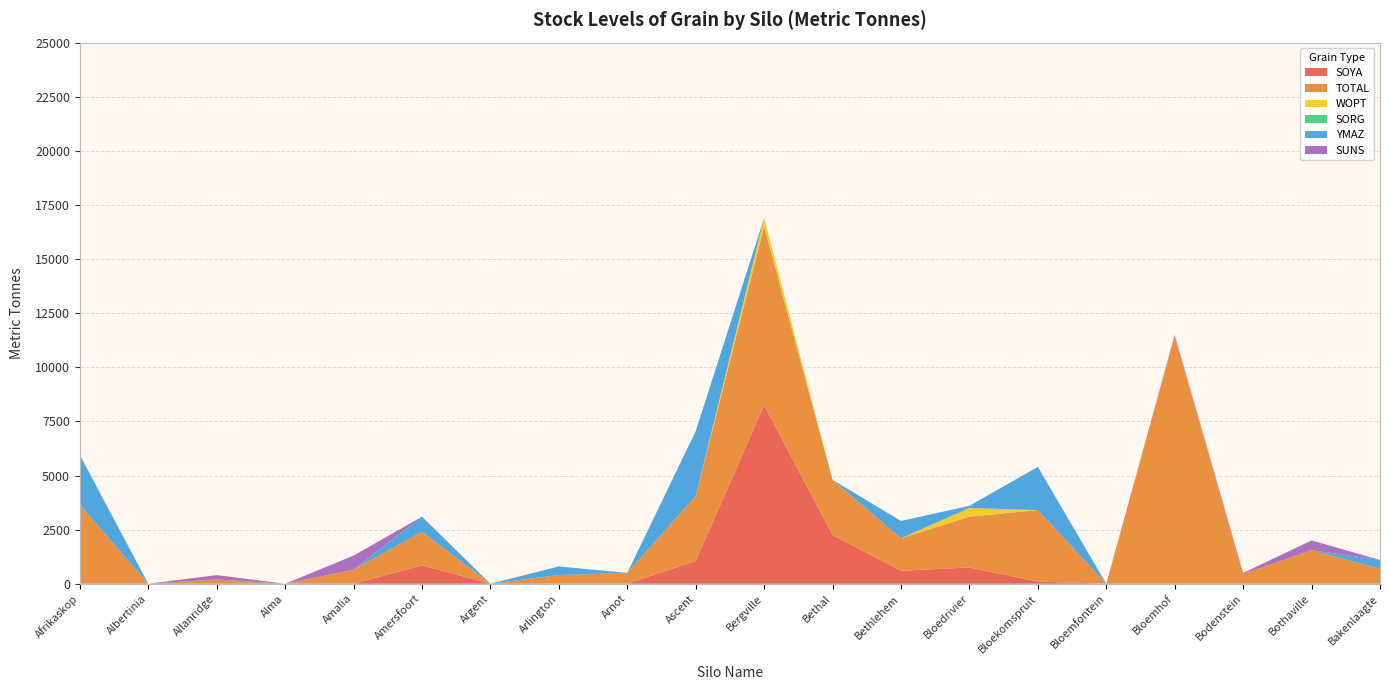

Reading left to right, transcribe all the data shown in this chart.

SOYA: 0	0	0	0	0	850	0	0	0	1050	8250	2250	600	750	100	0	0	0	0	0
TOTAL: 3650	0	200	0	650	1550	0	400	500	3000	8250	2550	1500	2350	3300	0	11450	450	1550	700
WOPT: 0	0	0	0	0	0	0	0	0	0	400	0	0	400	0	0	0	0	0	0
SORG: 0	0	0	0	0	0	0	0	0	0	0	0	0	0	0	0	0	0	0	0
YMAZ: 2300	0	0	0	0	700	0	400	0	3000	0	0	800	100	2000	0	0	0	0	400
SUNS: 0	0	200	0	650	0	0	0	0	0	0	0	0	0	0	0	50	50	450	0